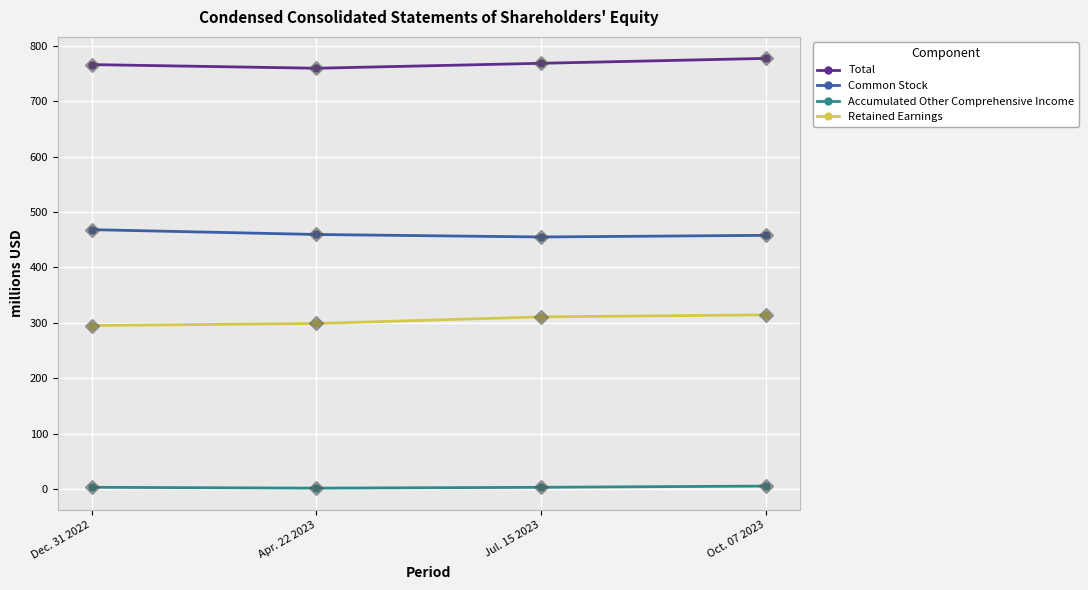

The value of Retained Earnings at Jul. 15 2023 is 438.7. True or false?

False